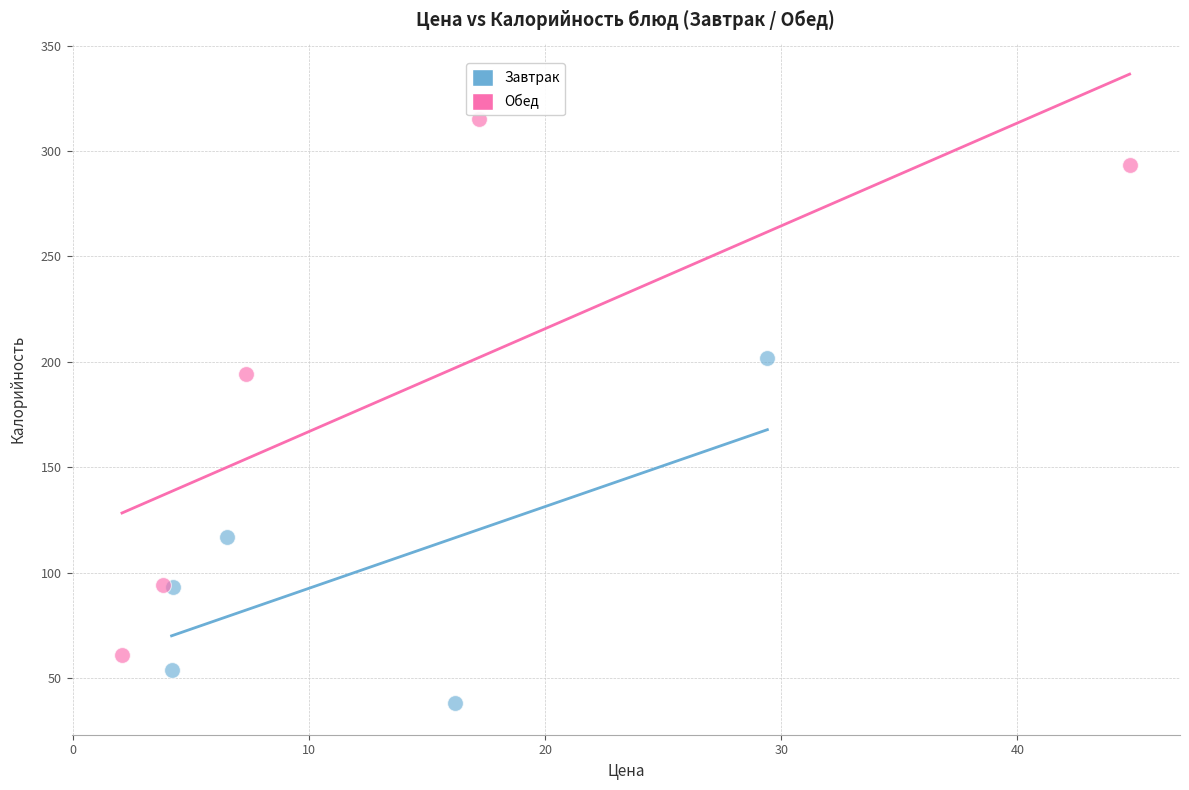

Which series reaches the maximum Y coordinate?

Обед